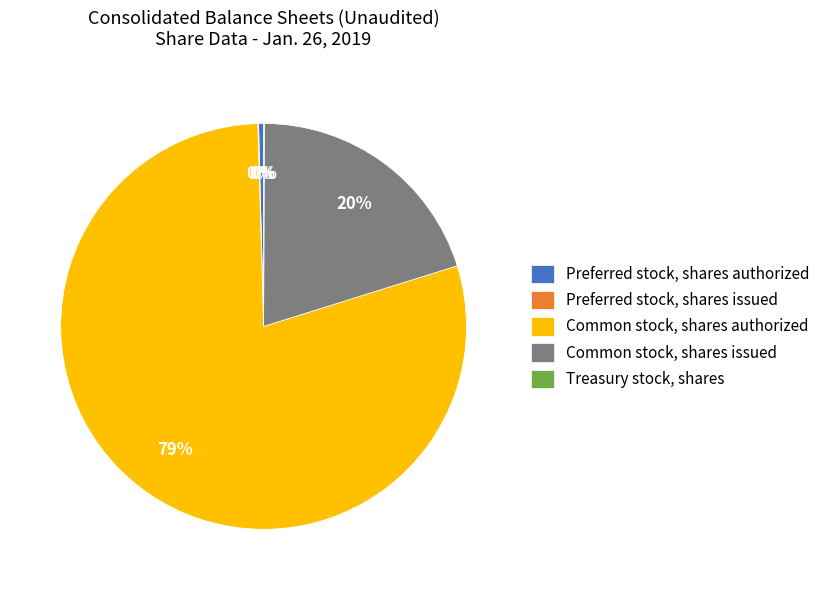

Which slice is the largest?

Common stock, shares authorized